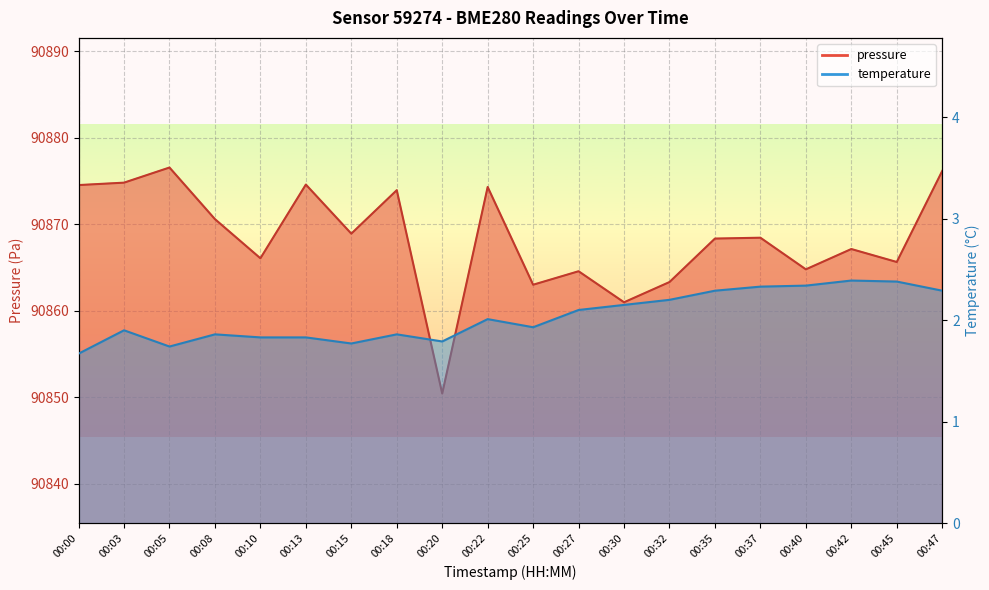

What value does the temperature series have at 00:20?

1.8